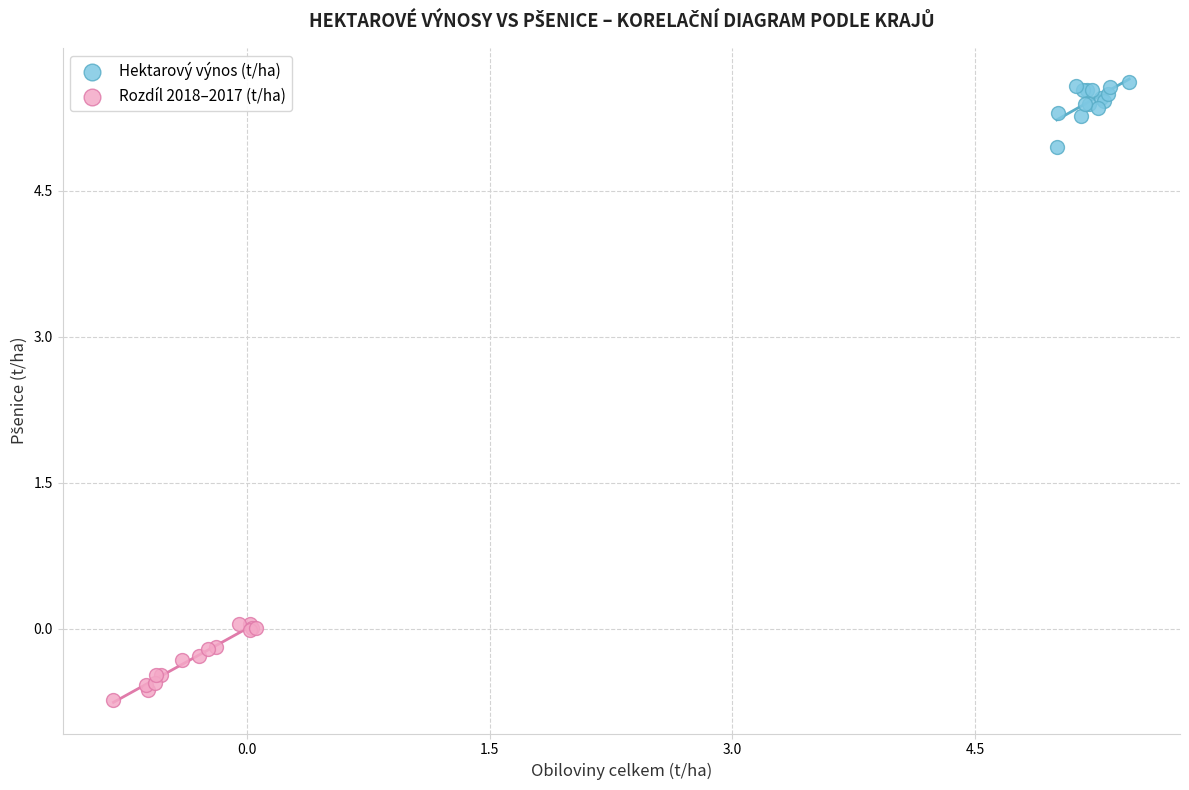

Which series contains the lowest Y value?

Rozdíl 2018–2017 (t/ha)